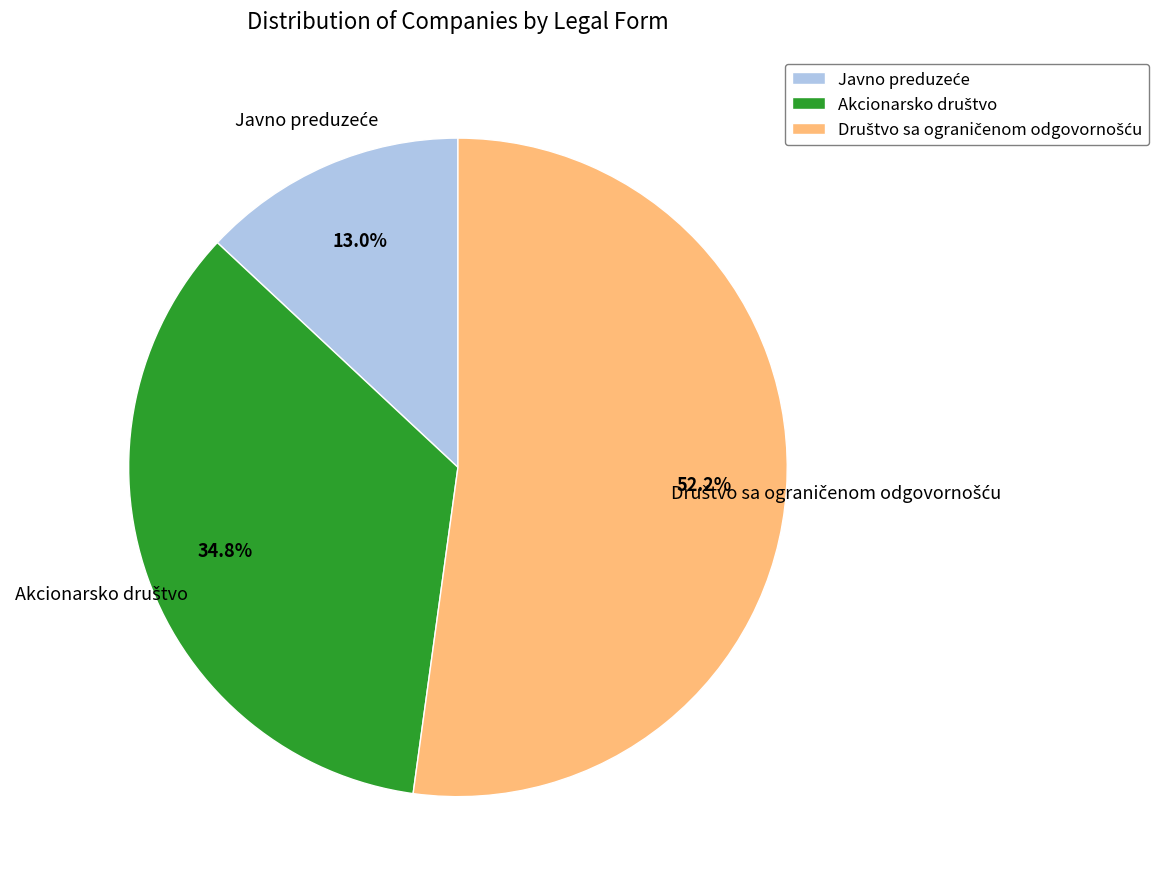

Is there a majority slice in this chart?

Yes